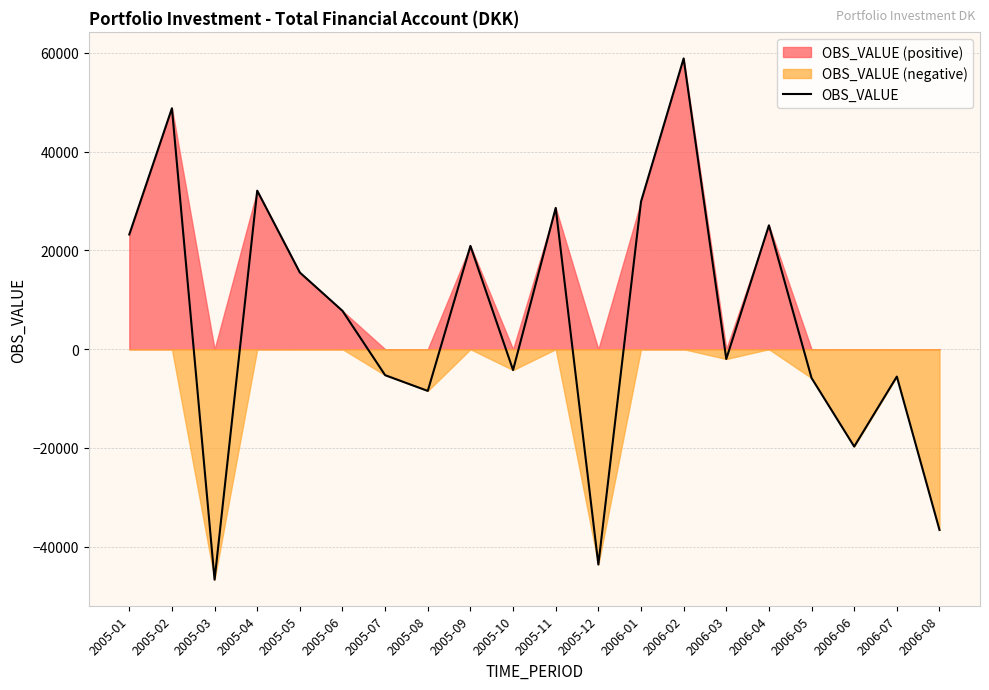

How many values are below zero?

10